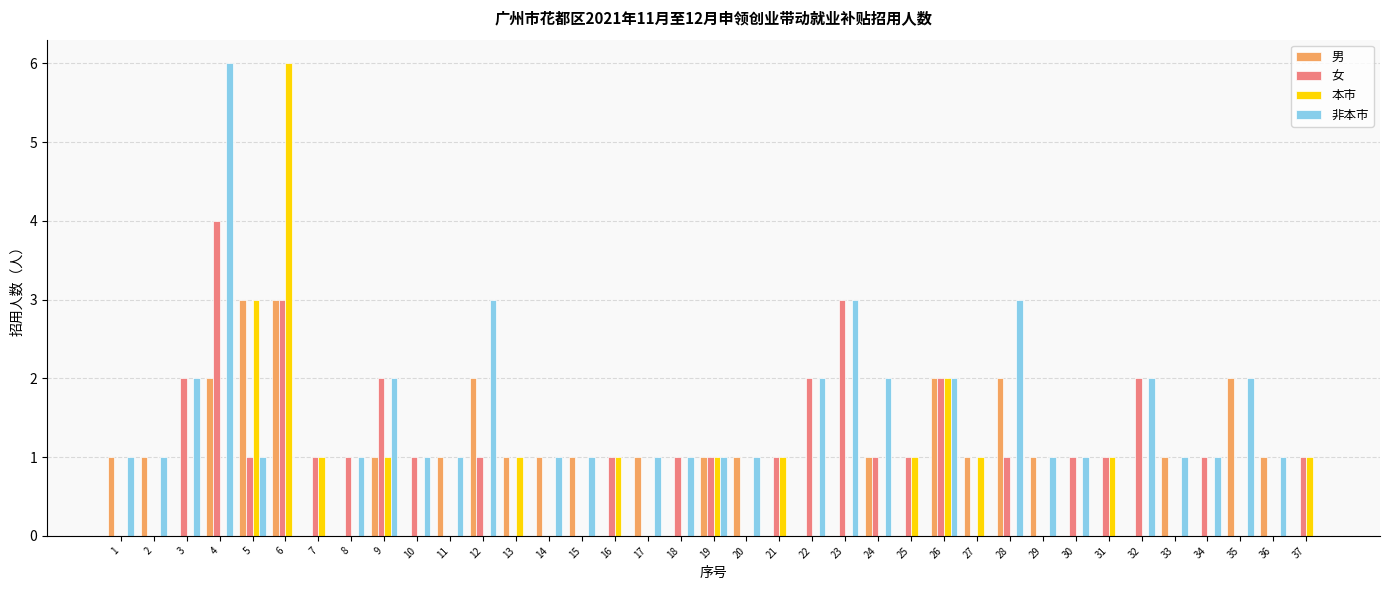

Which series has the largest total across all categories?

非本市